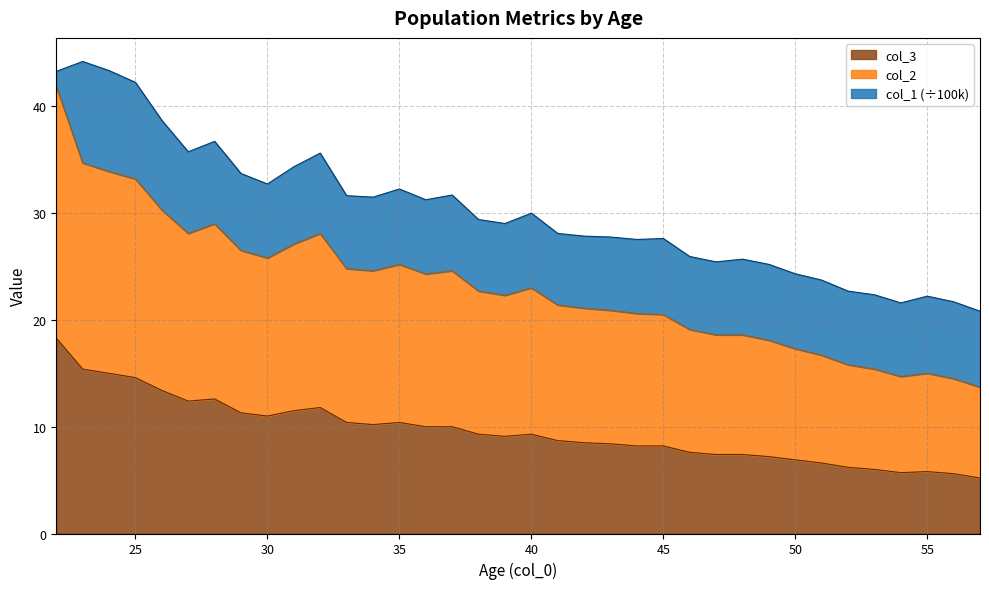

True or false: col_3 and col_2 intersect in this chart.

False